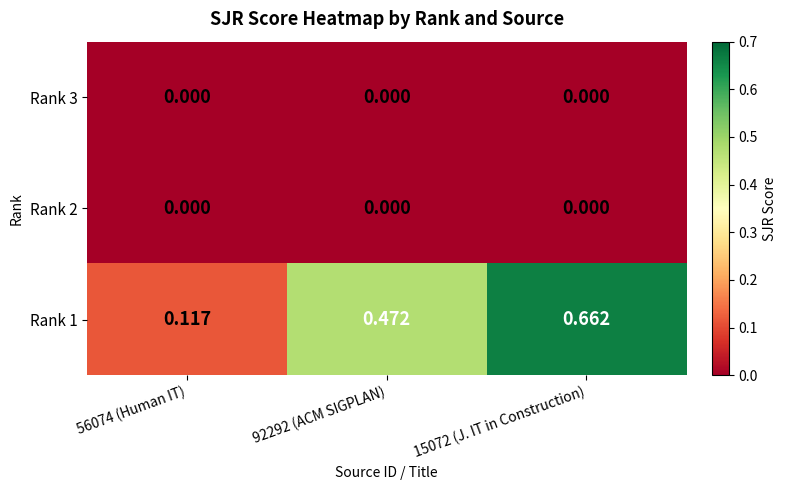

Is the value of Rank 3 at 15072 (J. IT in Construction) greater than the value of Rank 1 at 56074 (Human IT)?

No